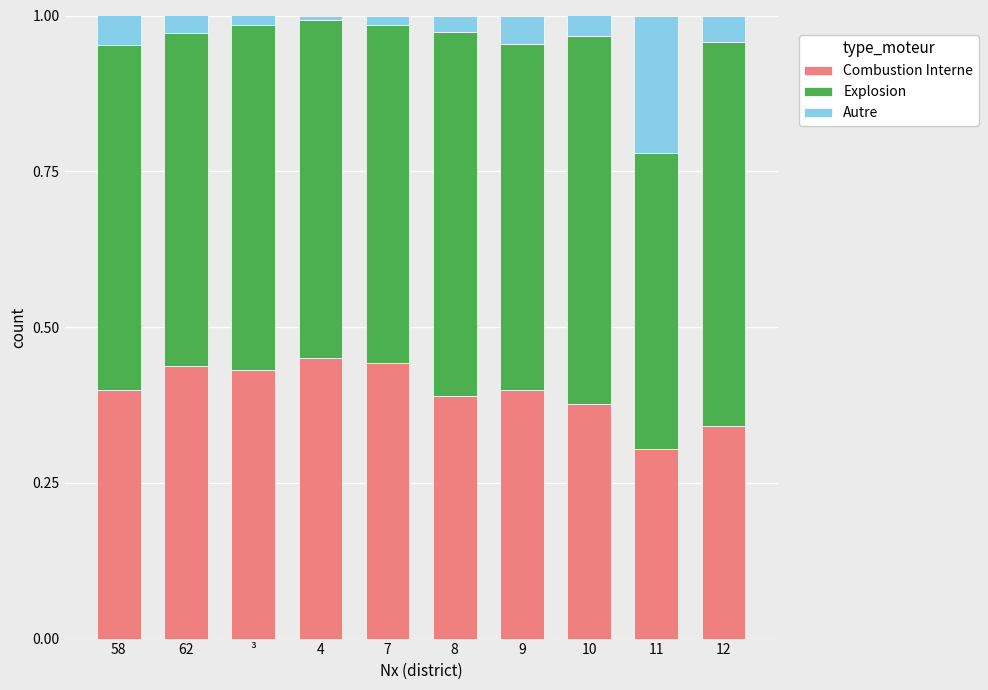

True or false: Combustion Interne has a value of 0.8 at 4.

False